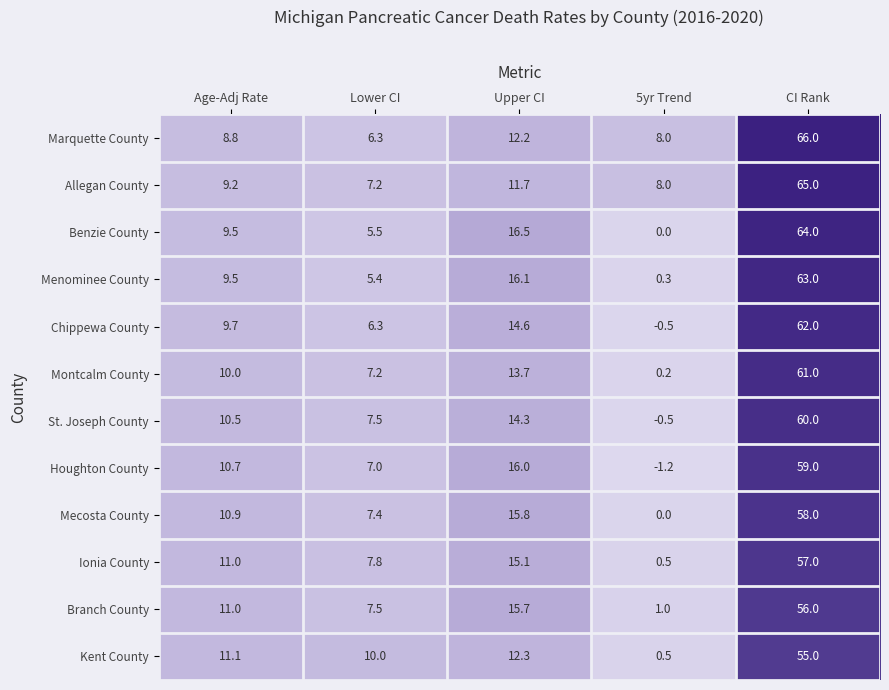

Is it true that Montcalm County equals 16.6 at Age-Adj Rate?

False